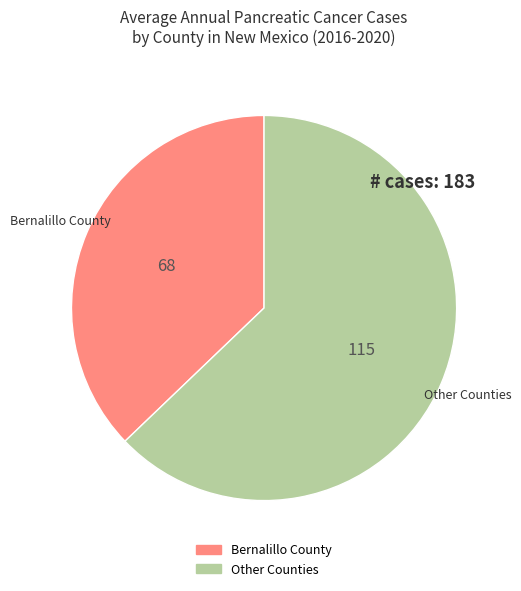

Is there a majority slice in this chart?

Yes